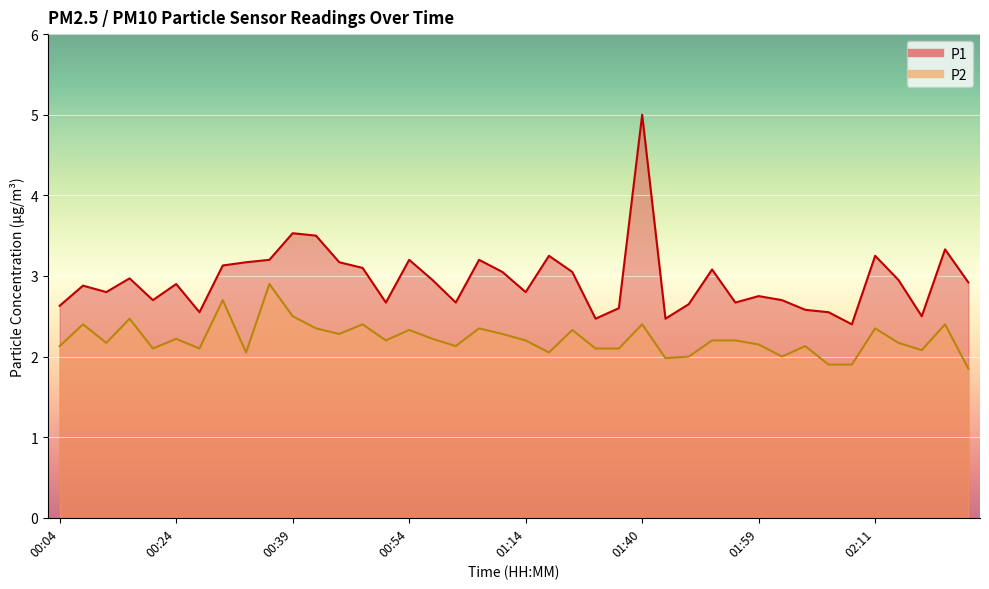

List the series in order of their peak value, highest first.

P1, P2